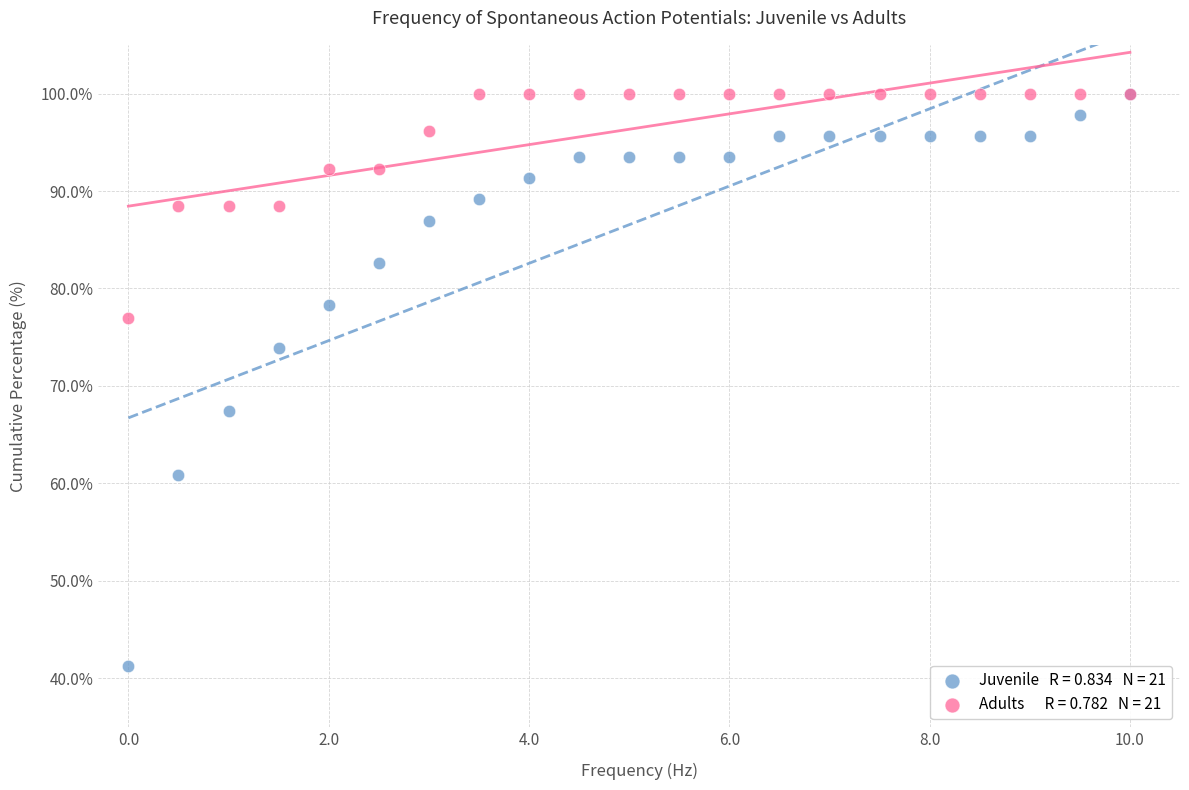

Across all series, what Y value is closest to 70?

67.4